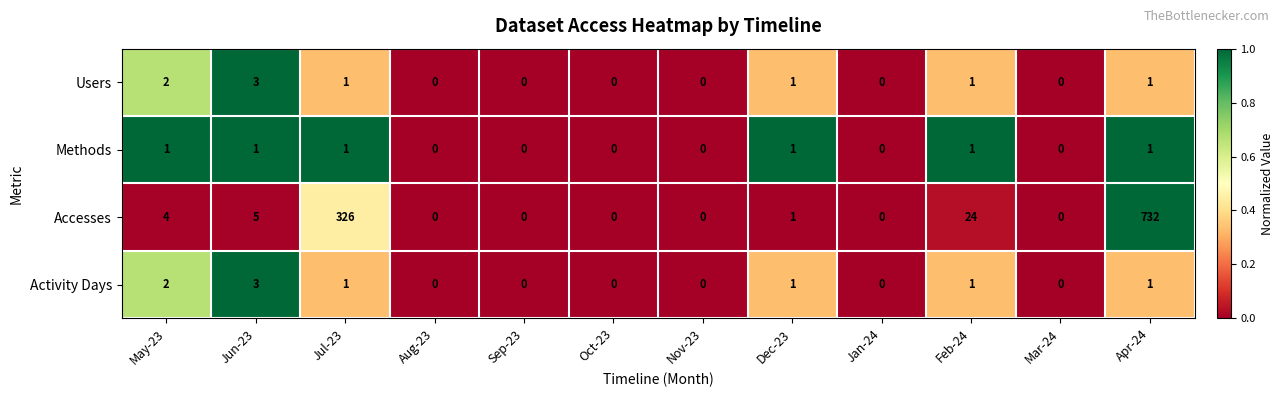

The Users series shows 1 at Jan-24. True or false?

False